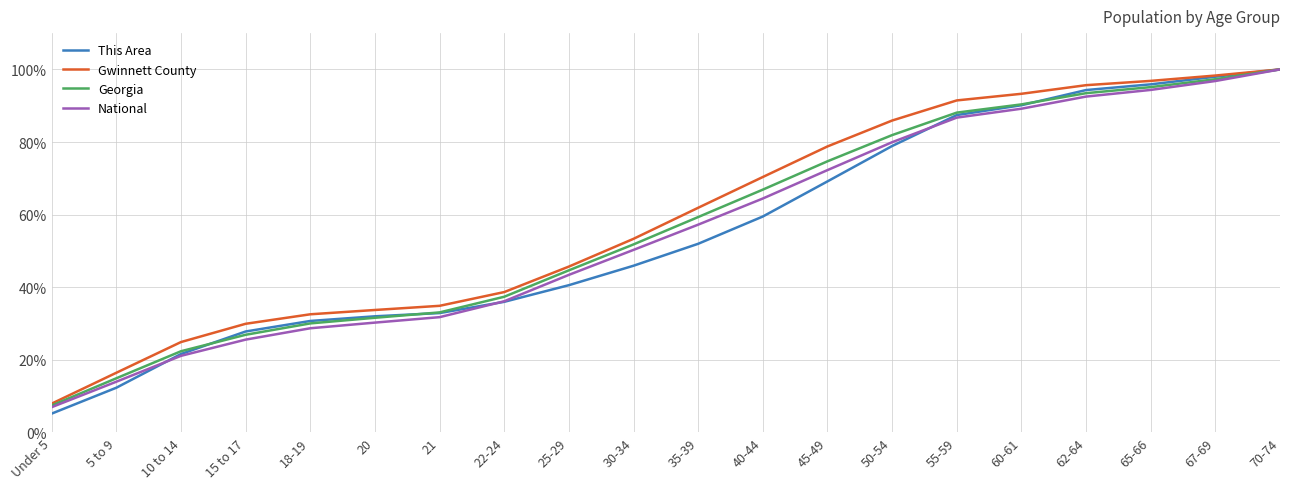

What is the difference between the This Area values at 67-69 and 20?

66.0